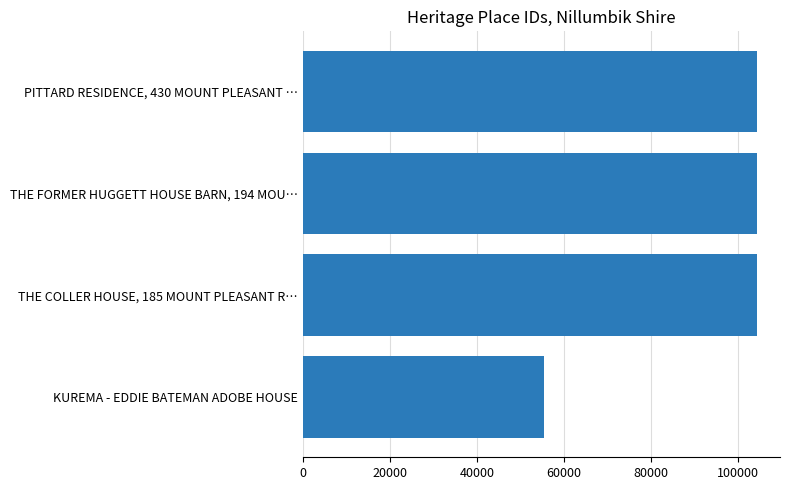

What is the average value?

92146